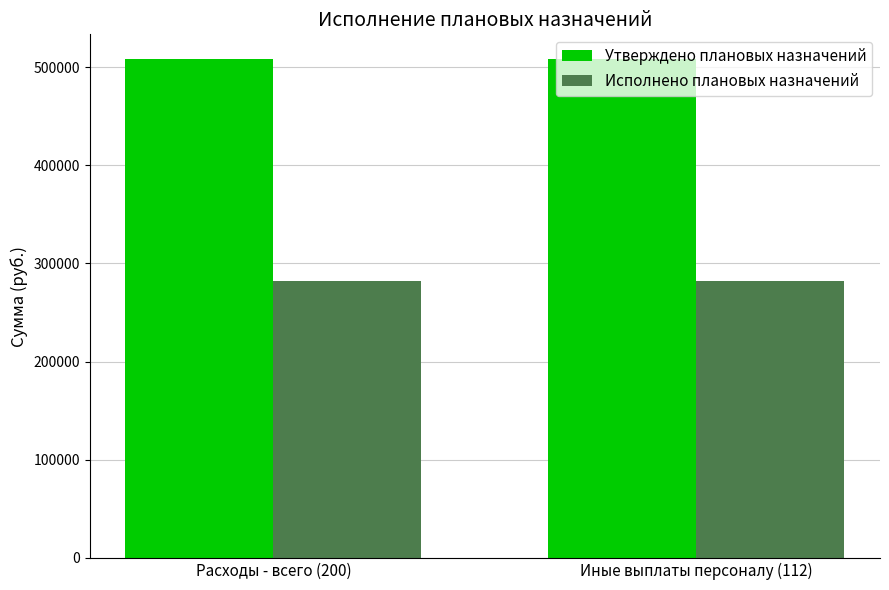

How many bars are there in total?

4